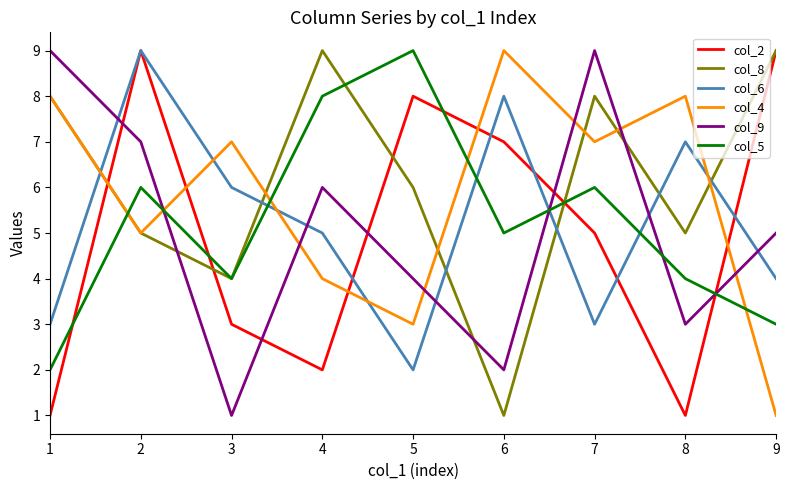

In col_2, how many points are higher than both neighbors (excluding endpoints)?

2